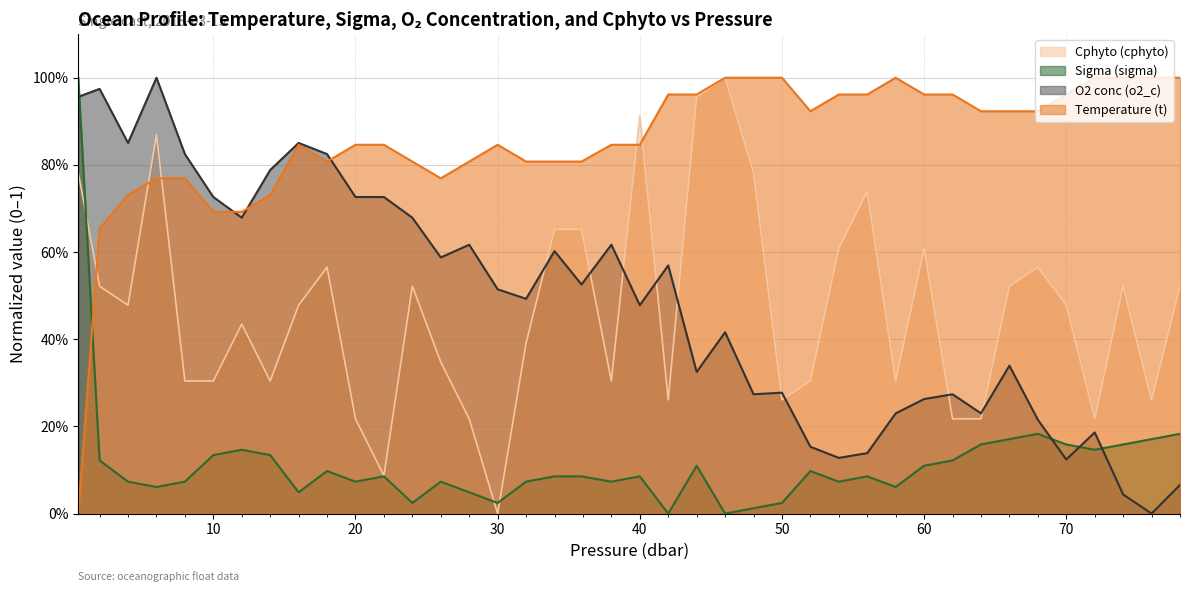

How many lines are shown in the chart?

4